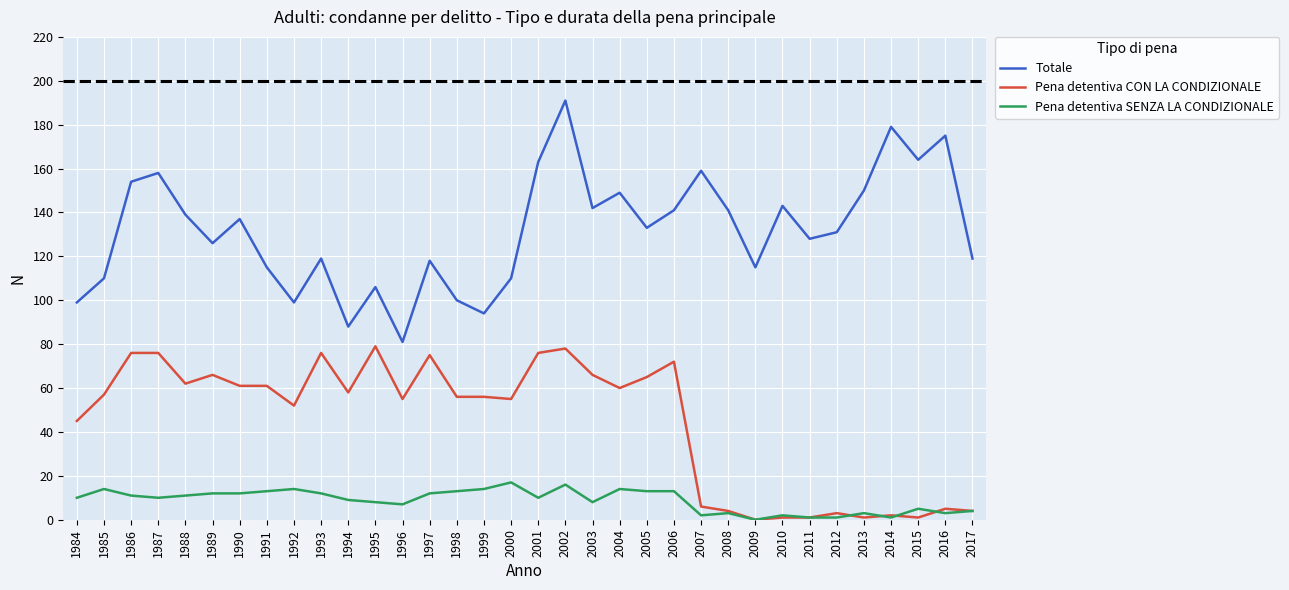

At which label does Totale reach its peak?

2002